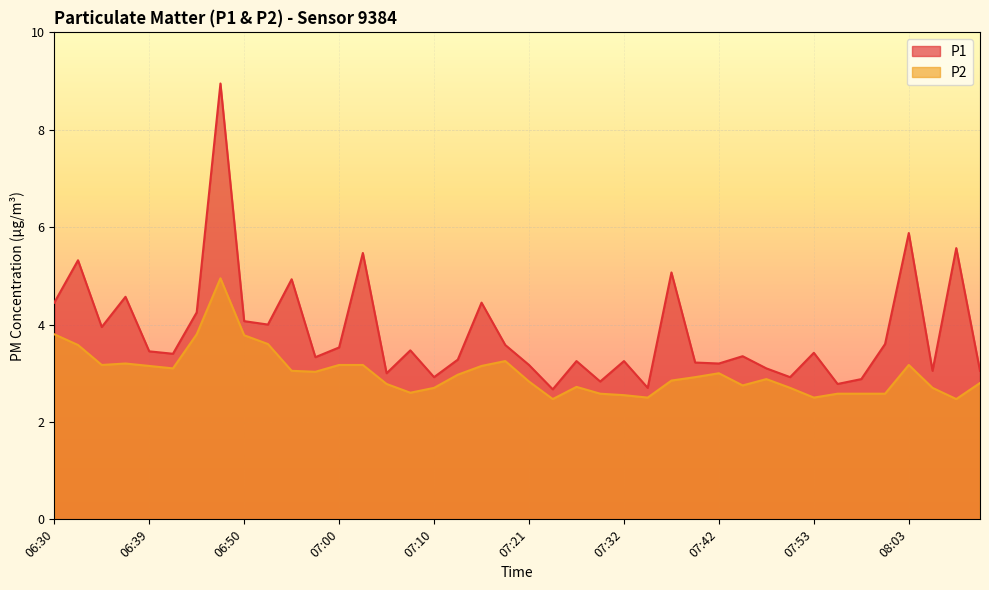

True or false: P1 and P2 cross at least once.

False